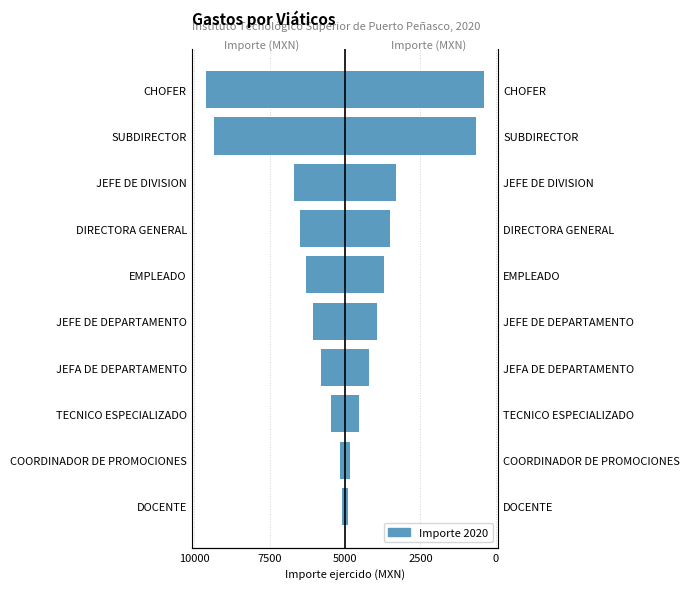

What is the difference between the highest and lowest values at COORDINADOR DE PROMOCIONES?

600.0